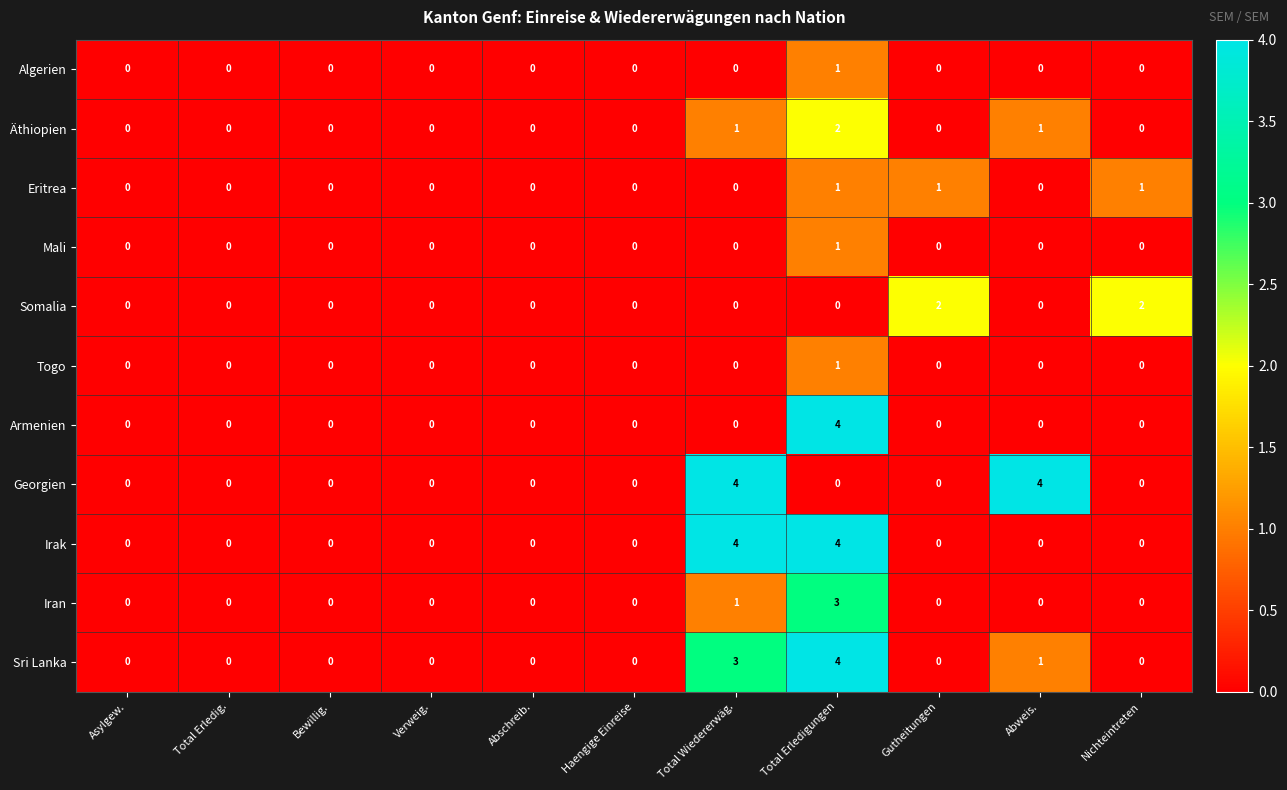

What is the highest value of the Georgien series?

4